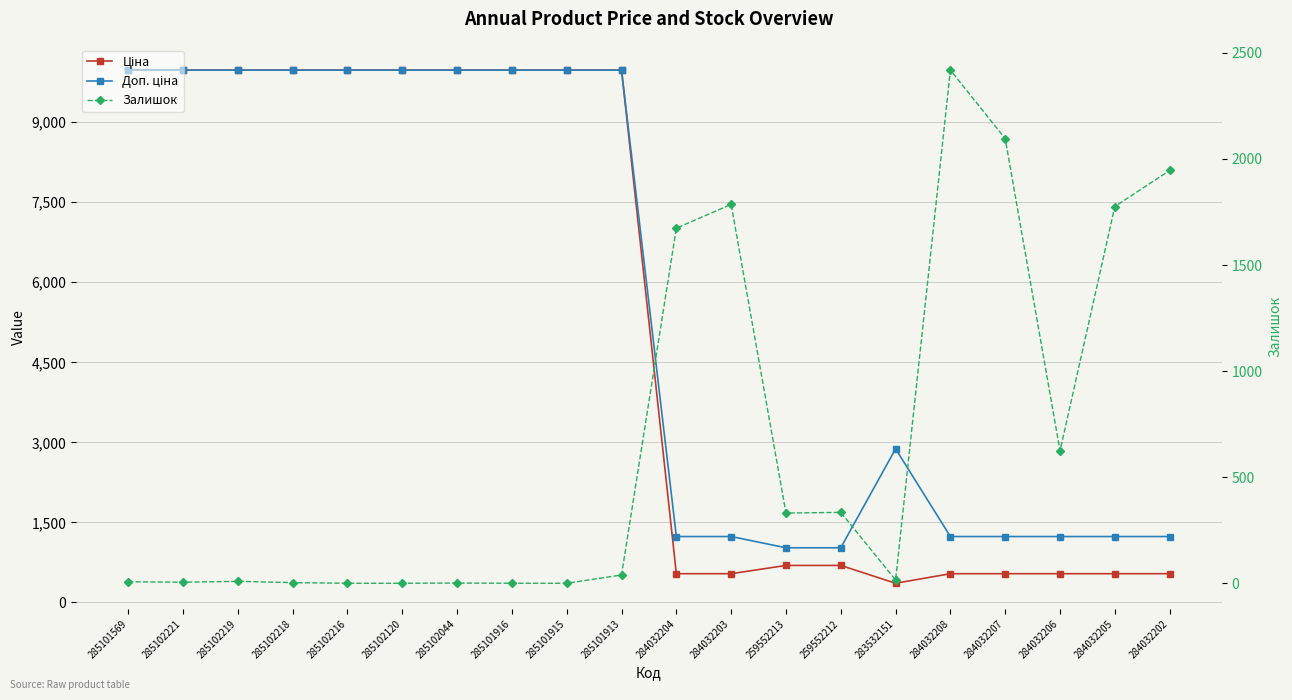

What are all the series names shown in the legend?

Ціна, Доп. ціна, Залишок